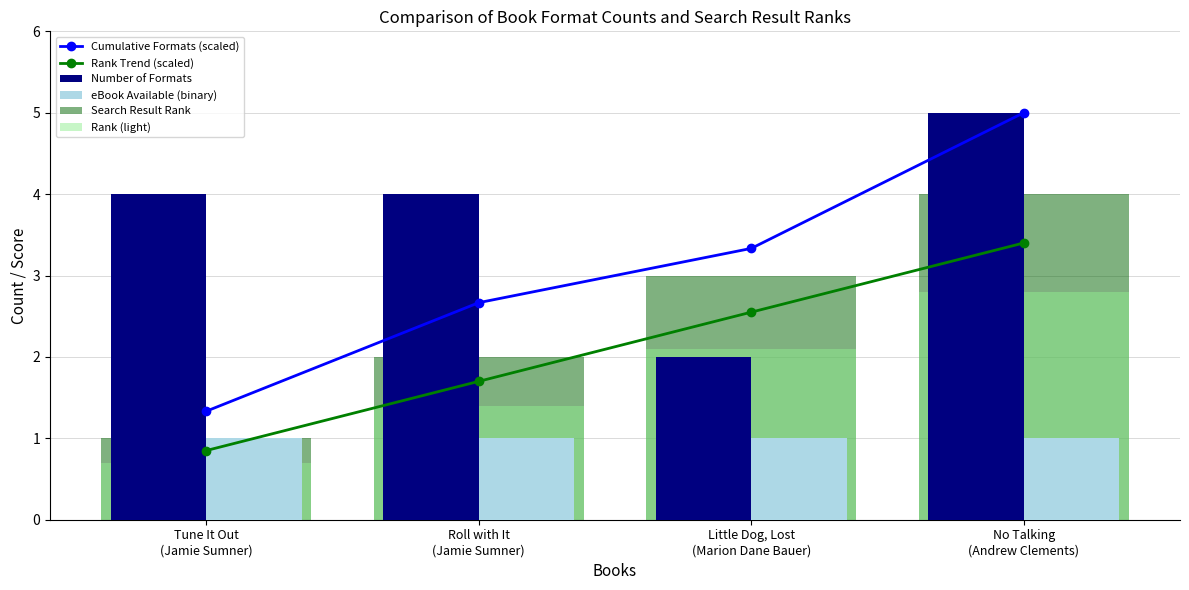

What is the difference between the Rank (light) values at No Talking
(Andrew Clements) and Roll with It
(Jamie Sumner)?

1.4